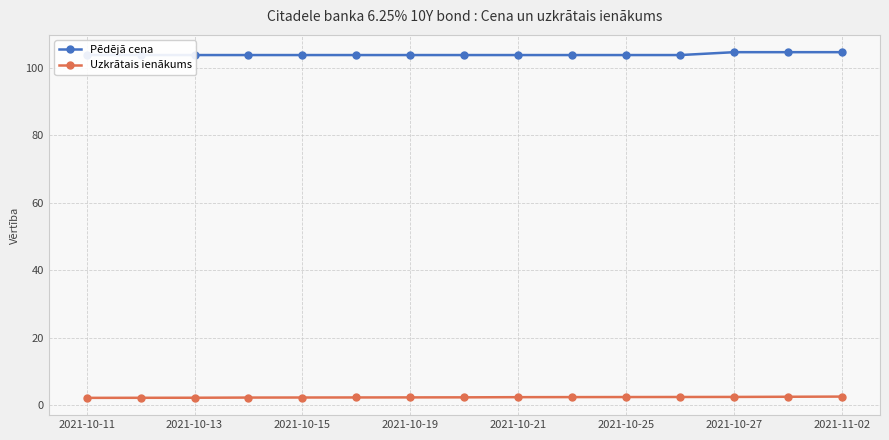

What is the smallest value displayed?

2.2